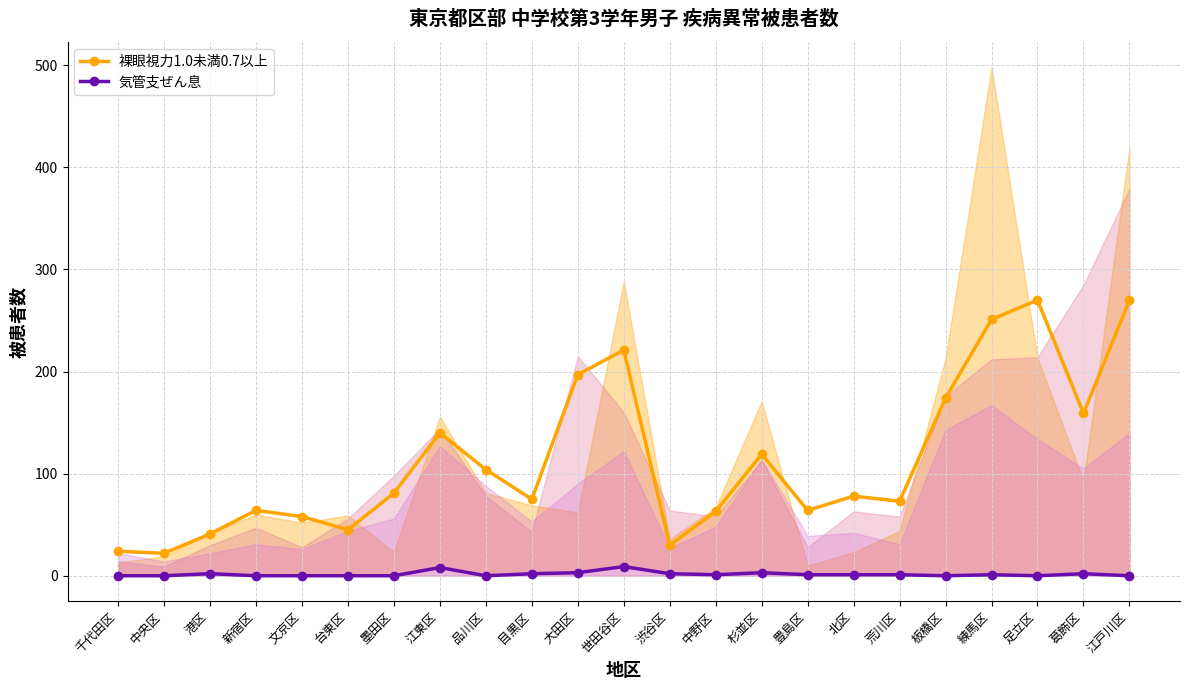

Reading left to right, list all the values displayed in this chart.

裸眼視力1.0未満0.7以上: 24	22	41	64	58	45	81	140	104	75	197	221	30	63	119	64	78	73	174	251	270	159	270
気管支ぜん息: 0	0	2	0	0	0	0	8	0	2	3	9	2	1	3	1	1	1	0	1	0	2	0